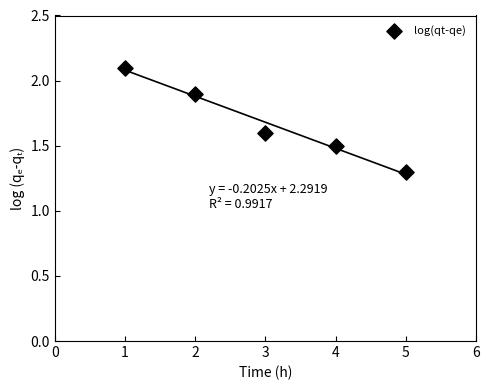

What Y value in the scatter plot is closest to 1?

1.3